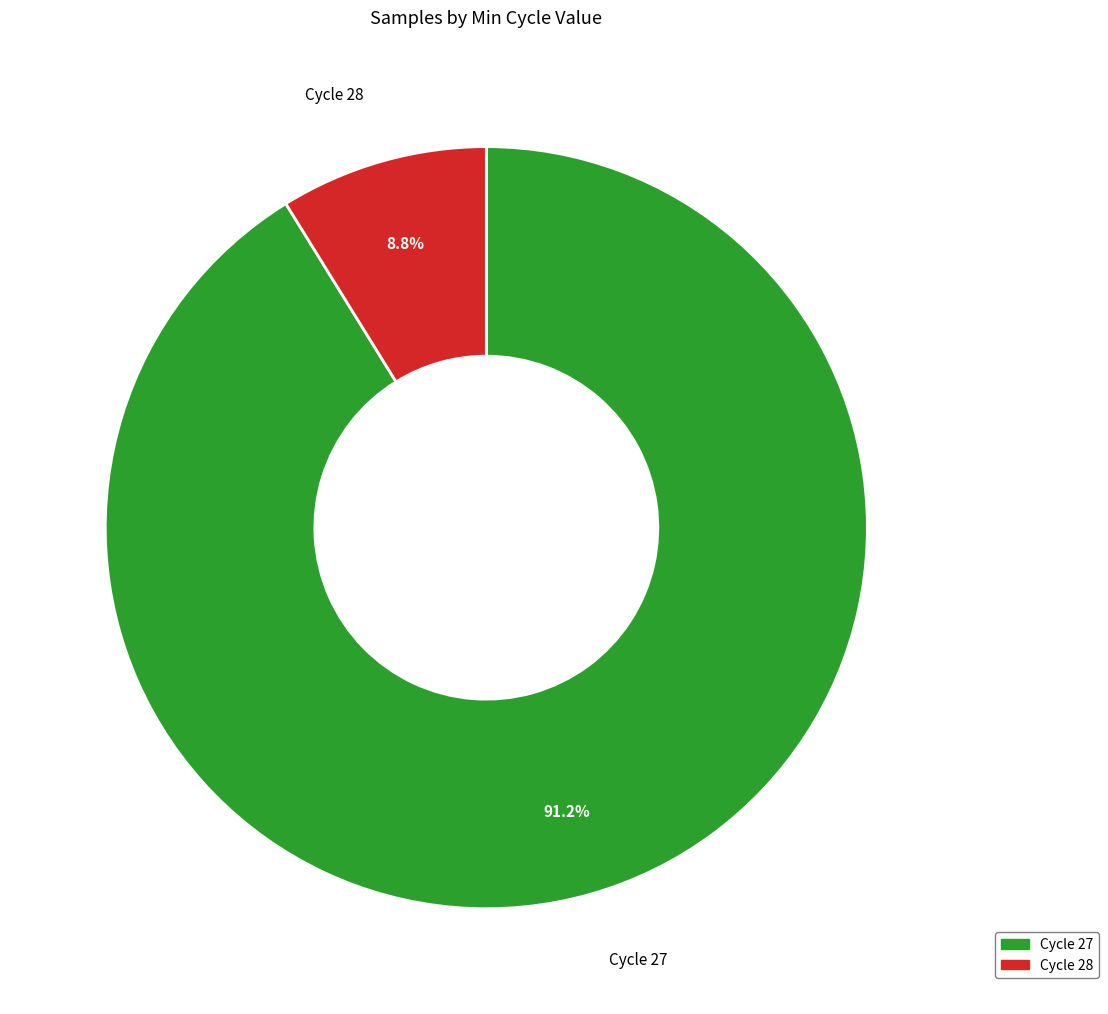

Is there a majority slice in this chart?

Yes